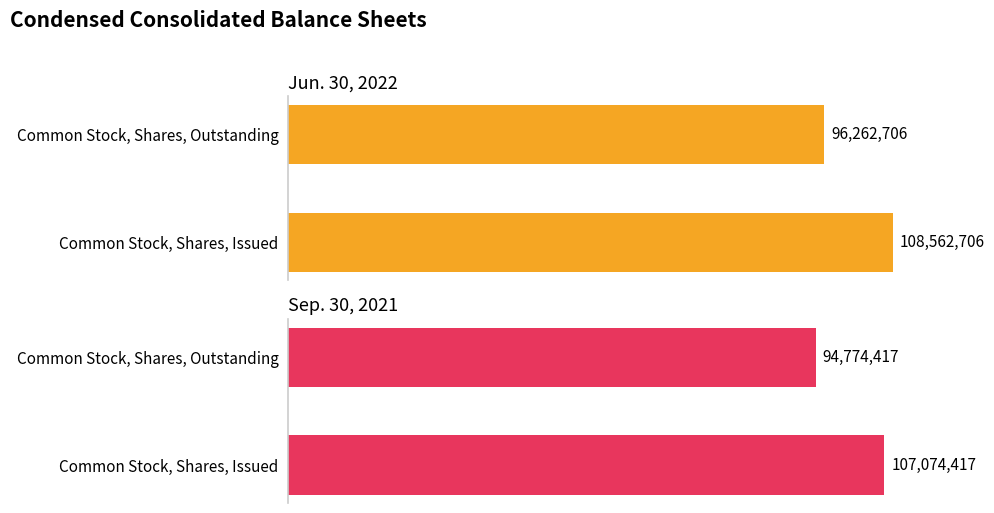

True or false: Sep. 30, 2021 has a value of 149416323 at Common Stock, Shares, Outstanding.

False